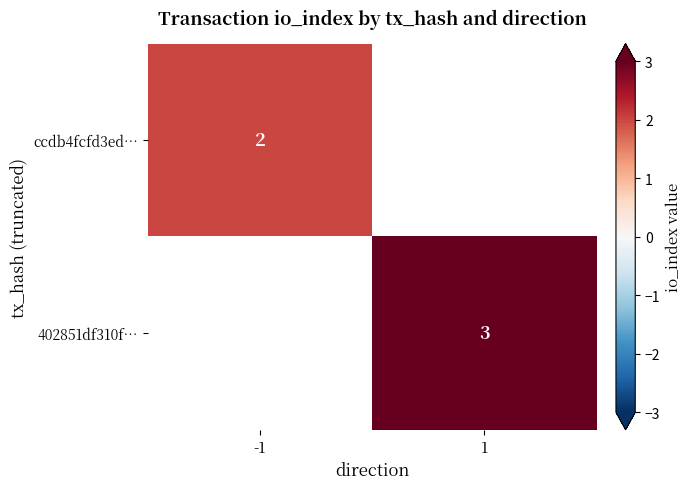

Which label corresponds to the largest value in the chart?

1